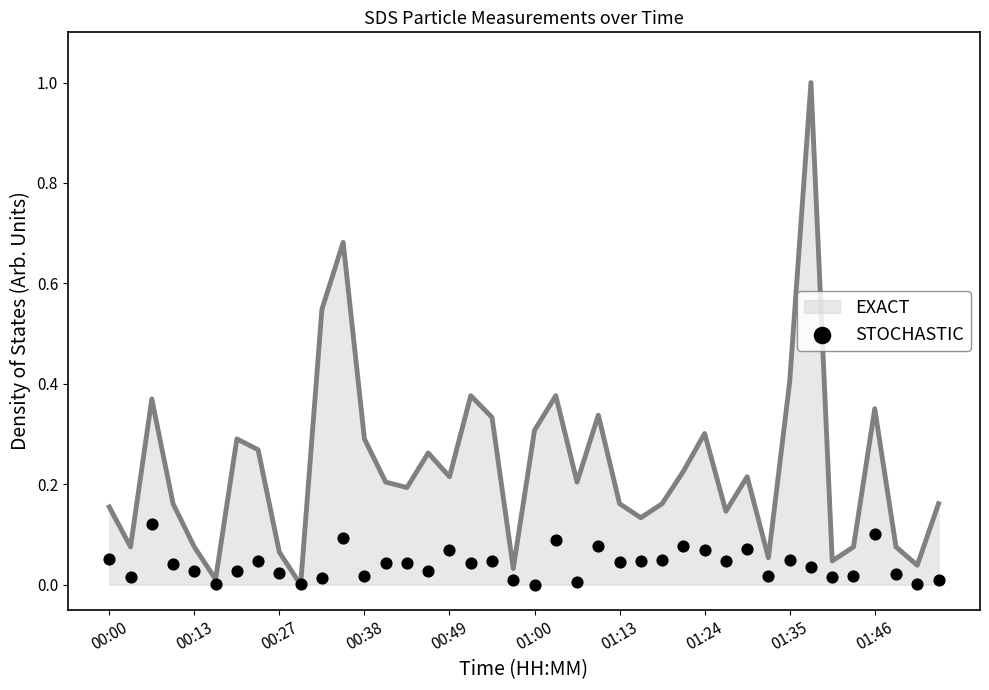

Which has a higher value, 39 or 37?

37